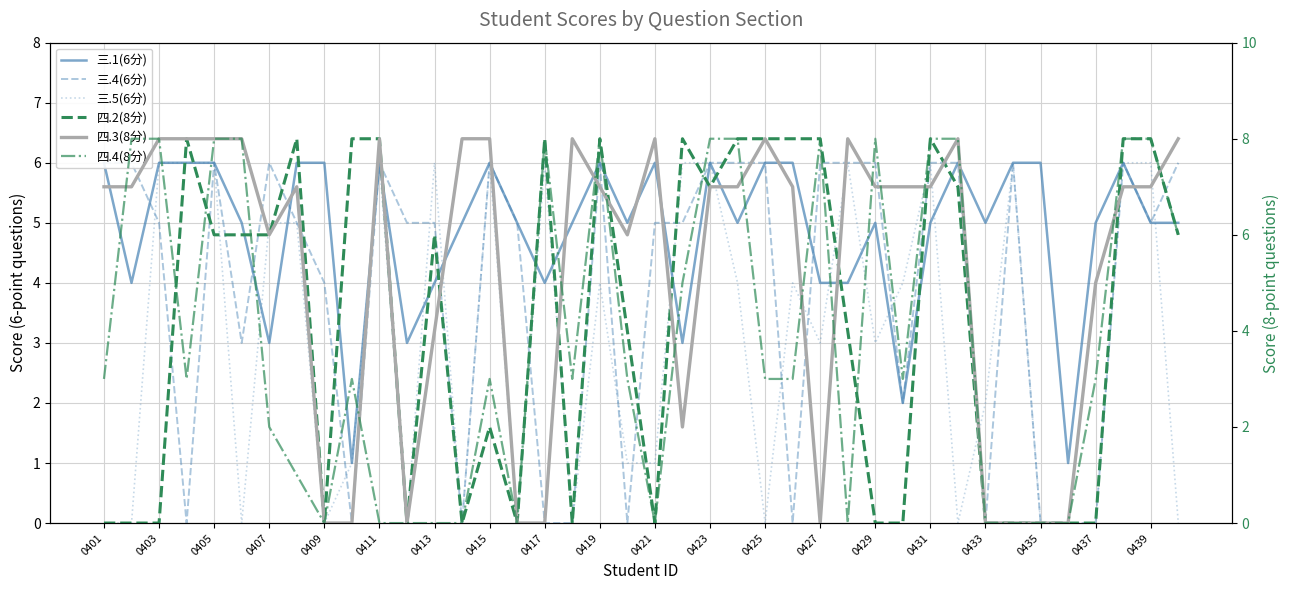

In 四.4(8分), how many points are higher than both neighbors (excluding endpoints)?

6